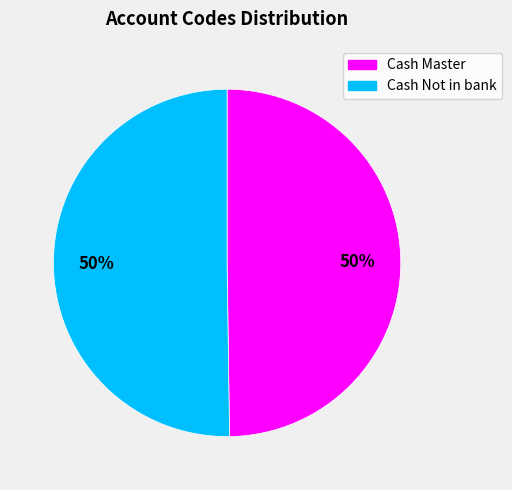

Combined, do Cash Not in bank and Cash Master account for over 50%?

Yes